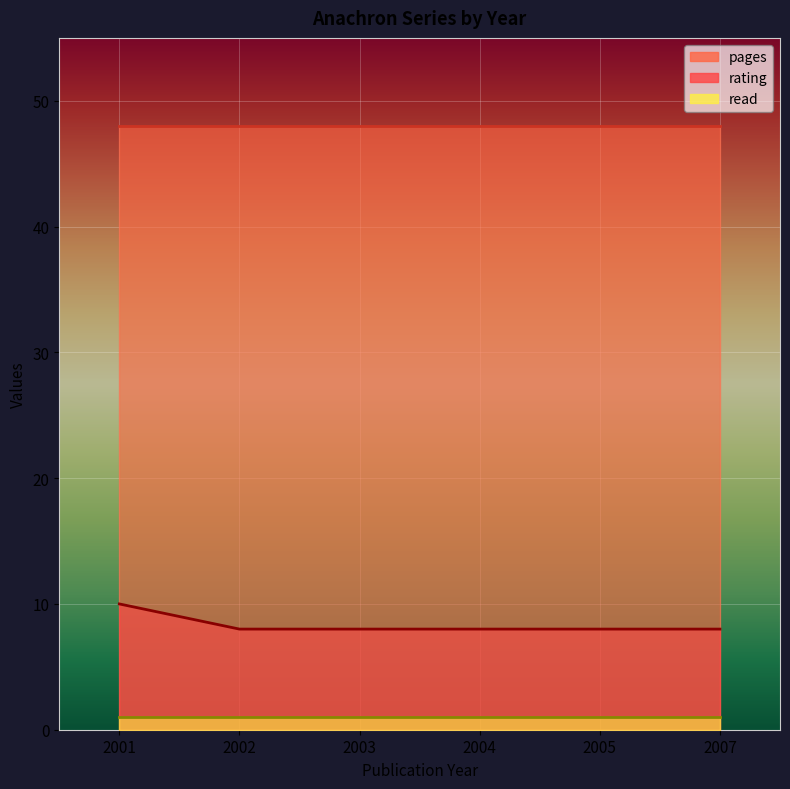

At 2001, list the series in order from smallest to largest.

read, rating, pages